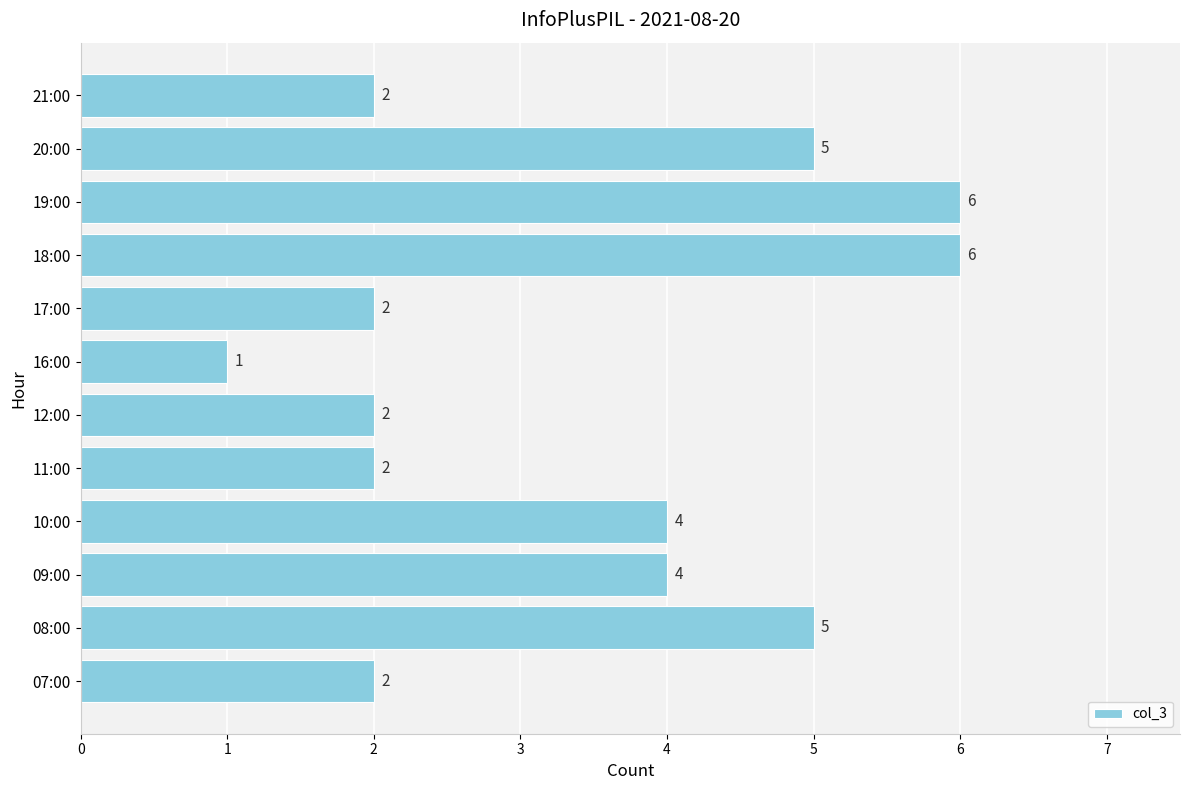

True or false: the data shows 2 at 11:00.

True